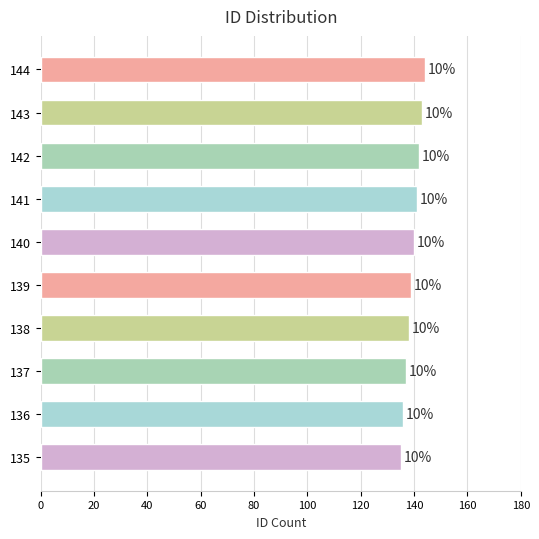

What is the minimum value shown in the chart?

135